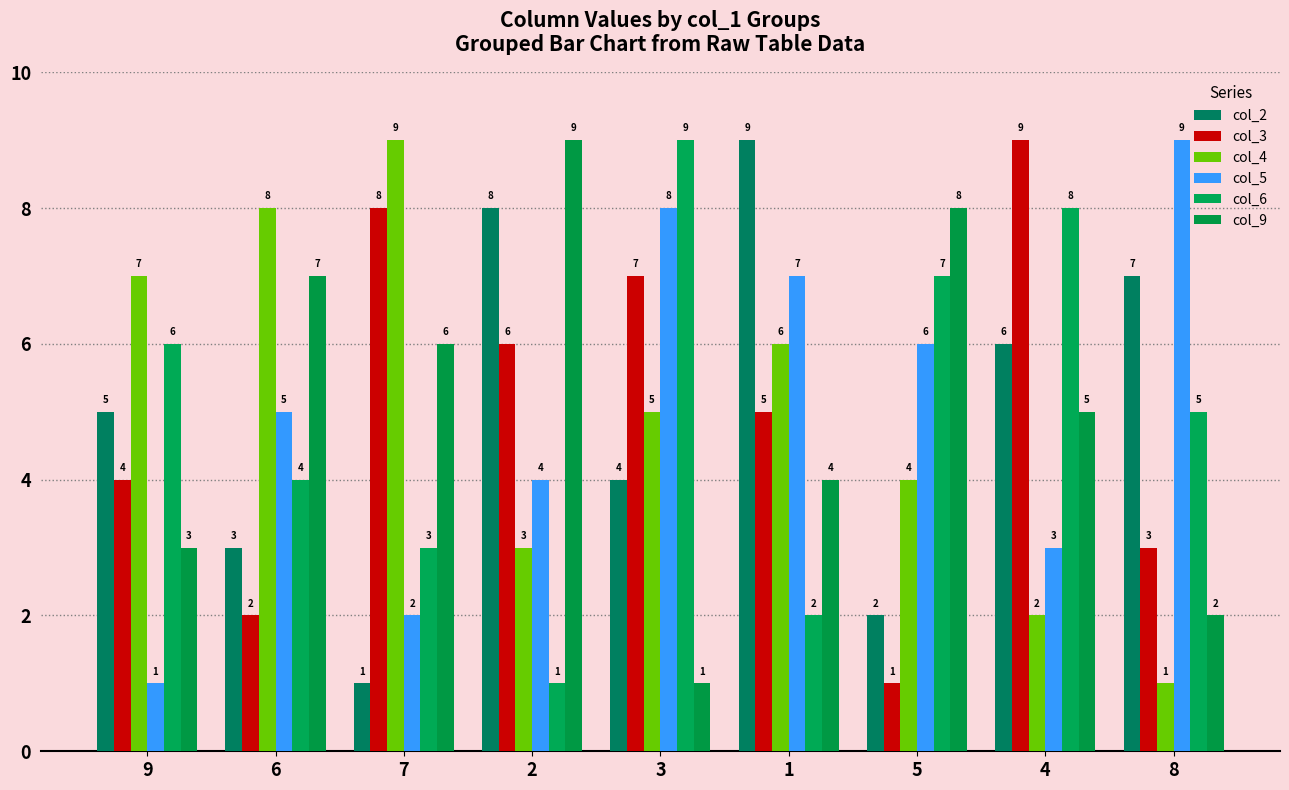

List the labels in order of col_9 value, largest first.

2, 5, 6, 7, 4, 1, 9, 8, 3